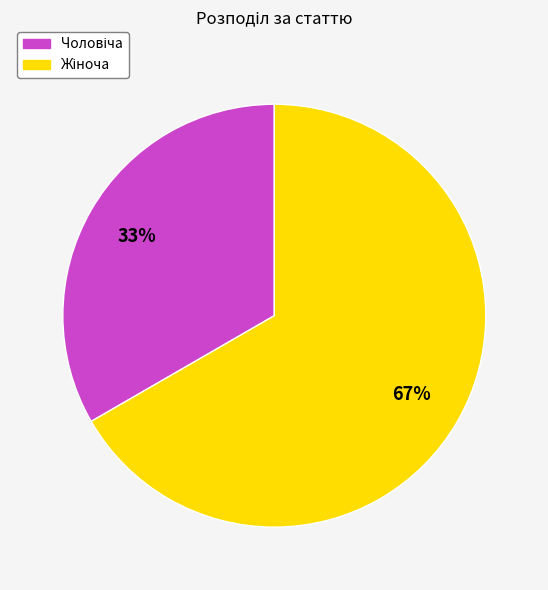

Is there any slice that represents more than half of the pie?

Yes